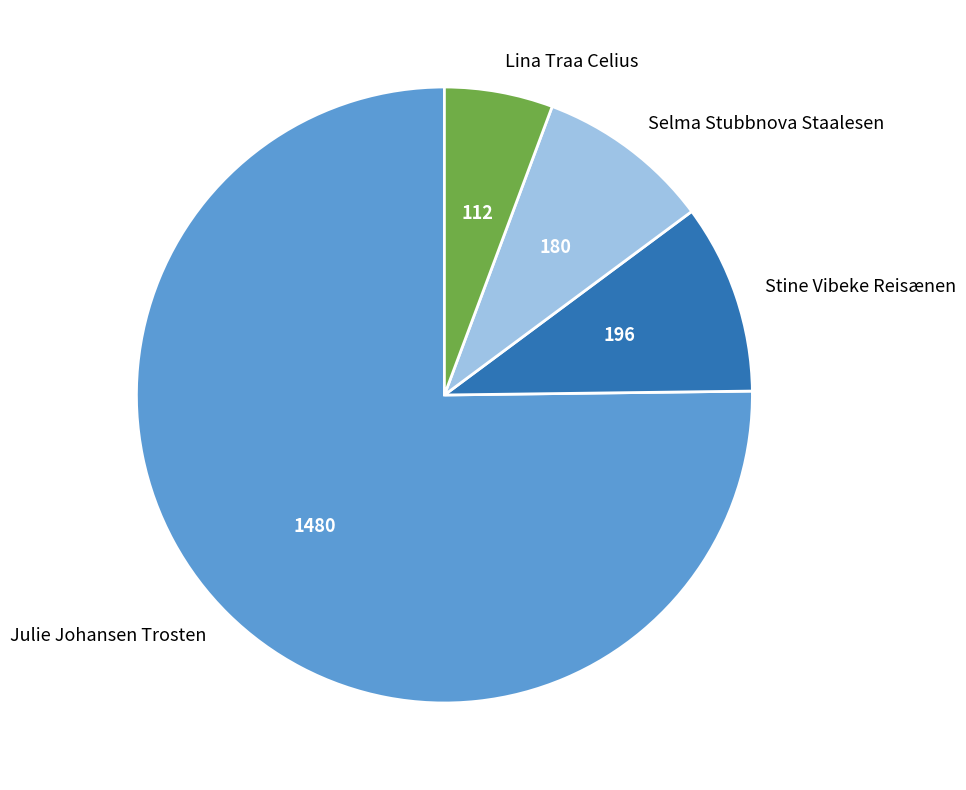

Between Lina Traa Celius and Stine Vibeke Reisænen, which is larger?

Stine Vibeke Reisænen